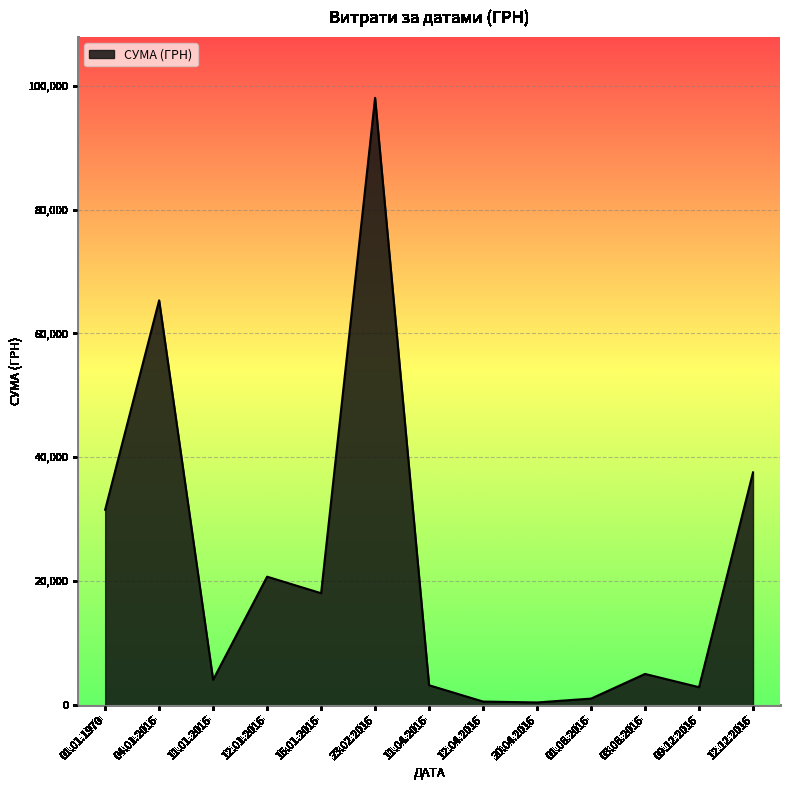

At which label is the value closest to 49241?

12.12.2016